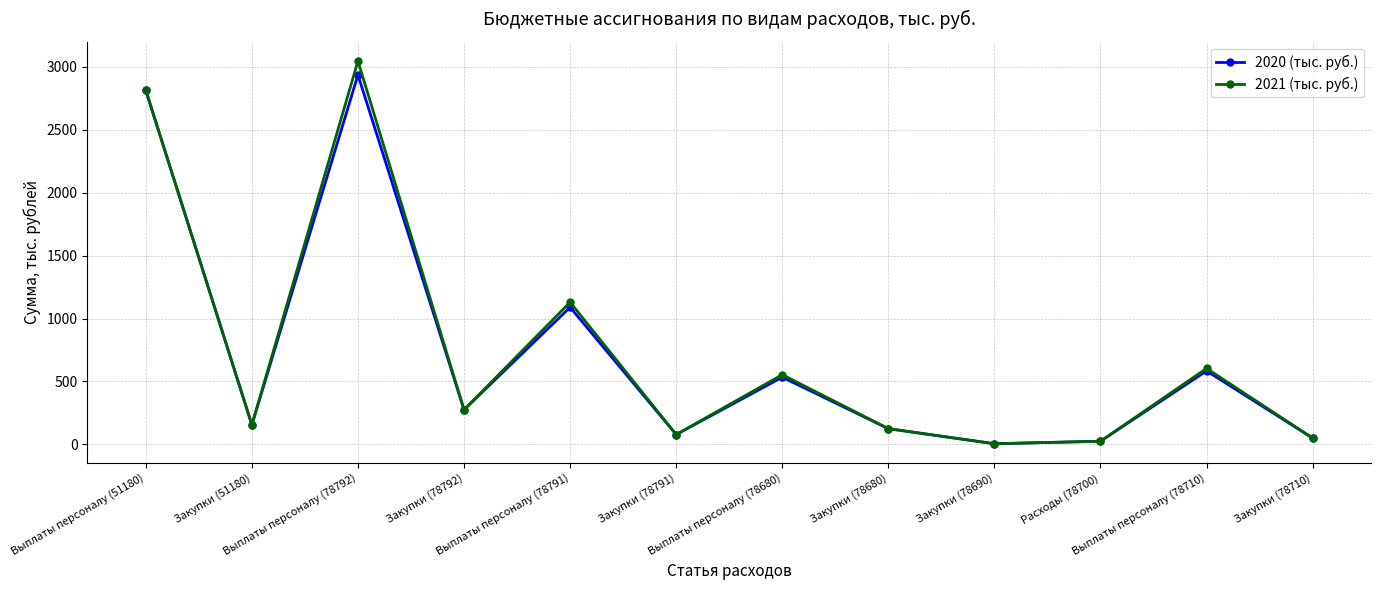

What is the label of the 12th point from the right?

Выплаты персоналу (51180)